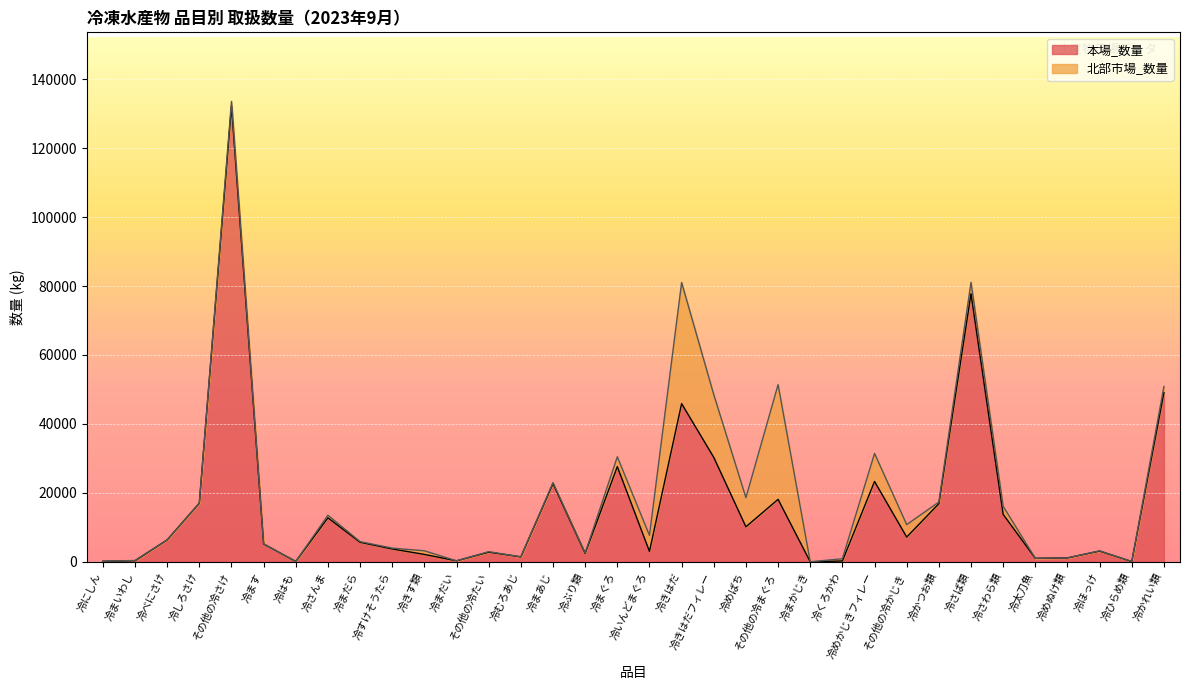

The value at 冷まだい is 304. True or false?

True